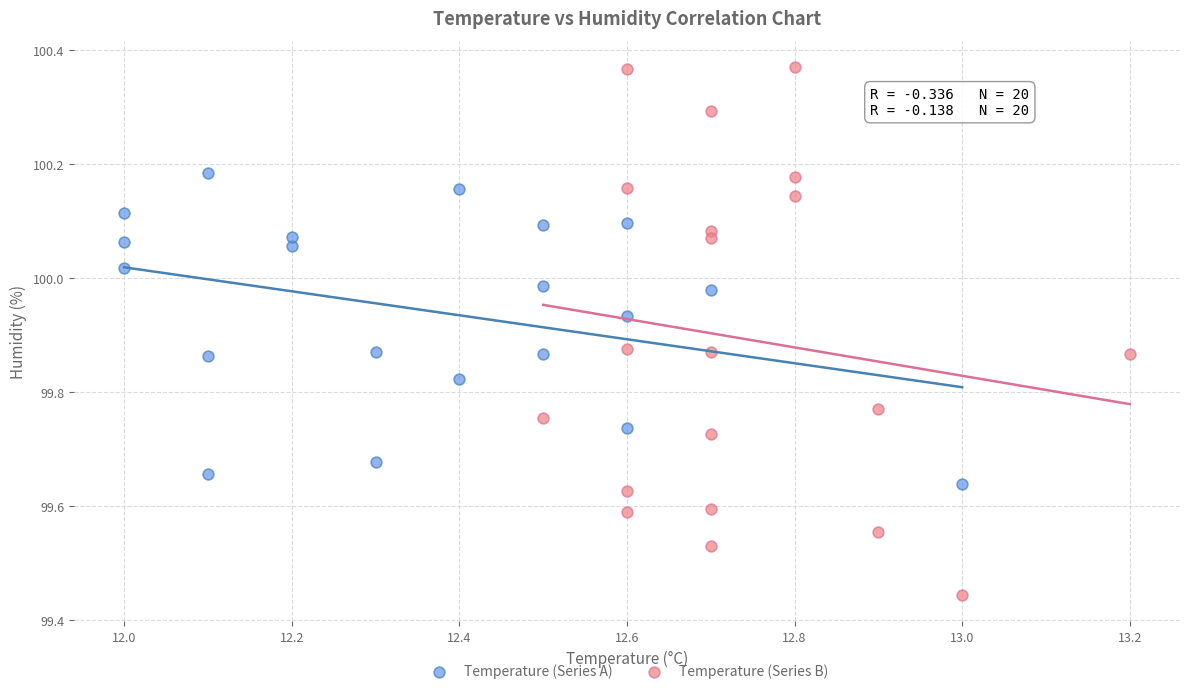

Which series reaches the maximum Y coordinate?

Temperature (Series B)